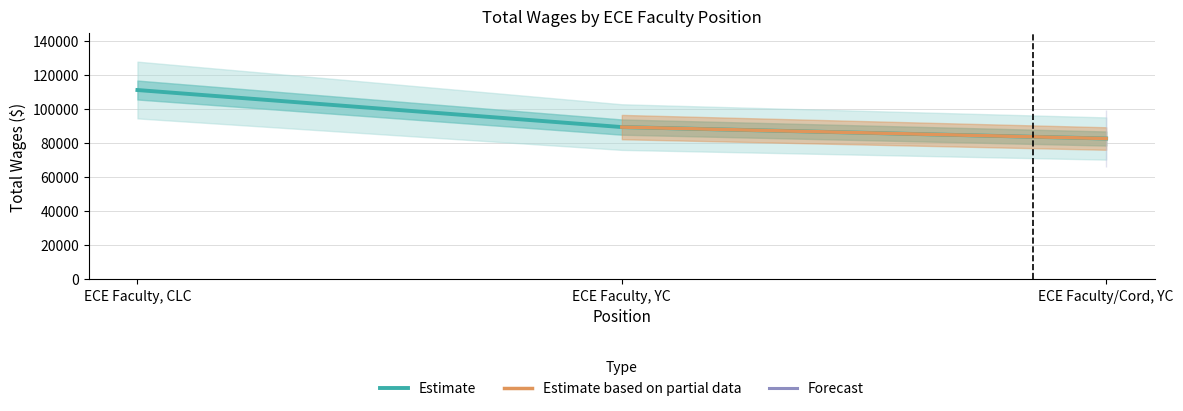

Which category has the lowest value across all series?

ECE Faculty/Cord, YC